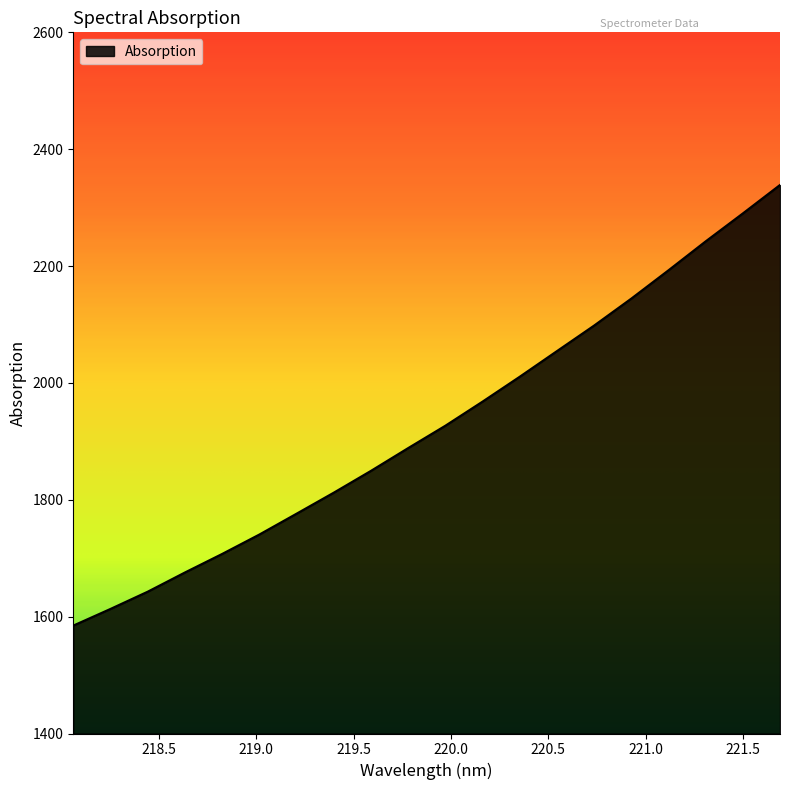

What is the smallest value displayed?

1584.7